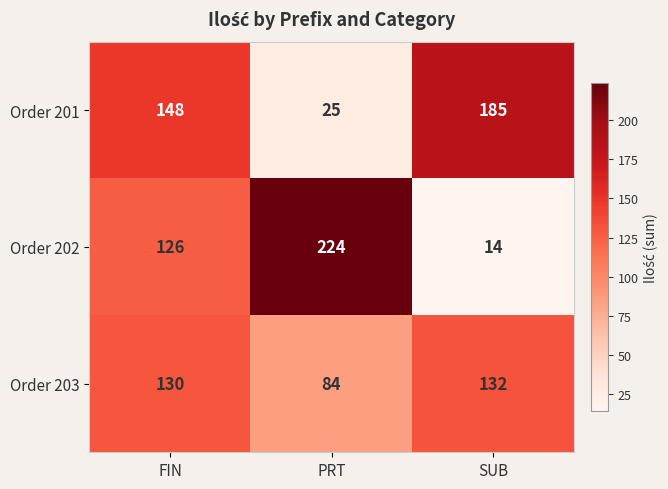

What is the difference between the highest and lowest values at FIN?

22